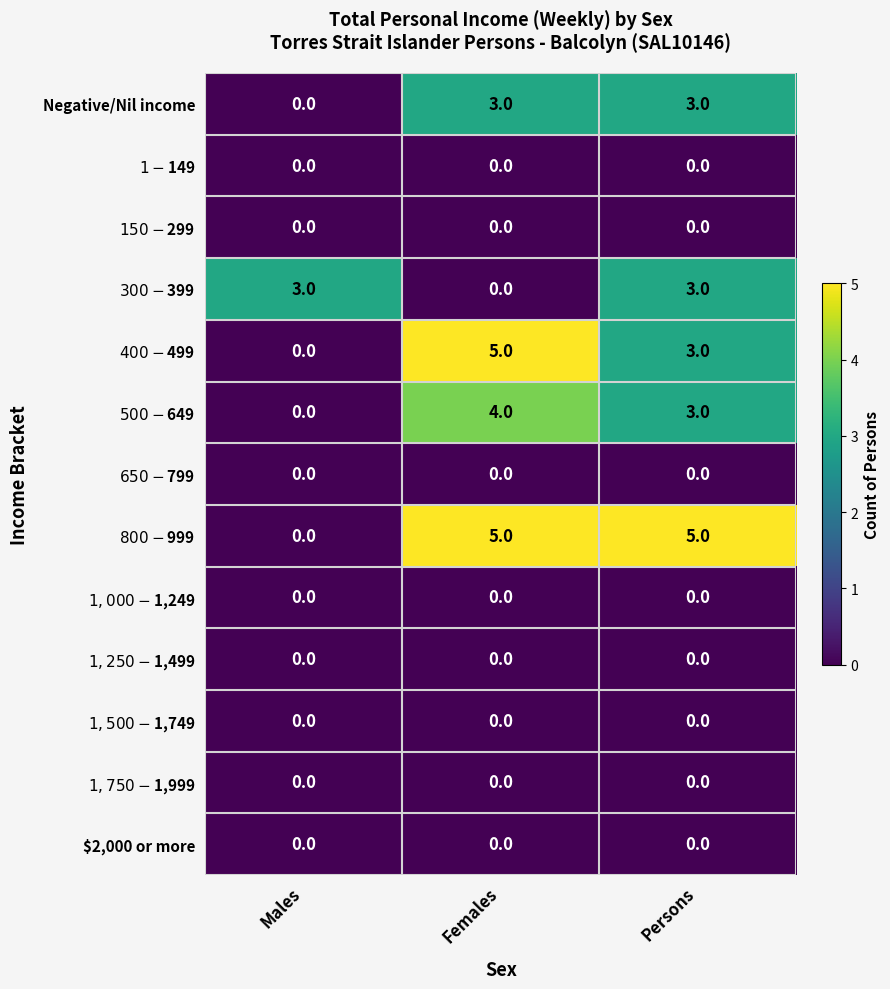

What is the spread (max minus min) of values at Persons?

5